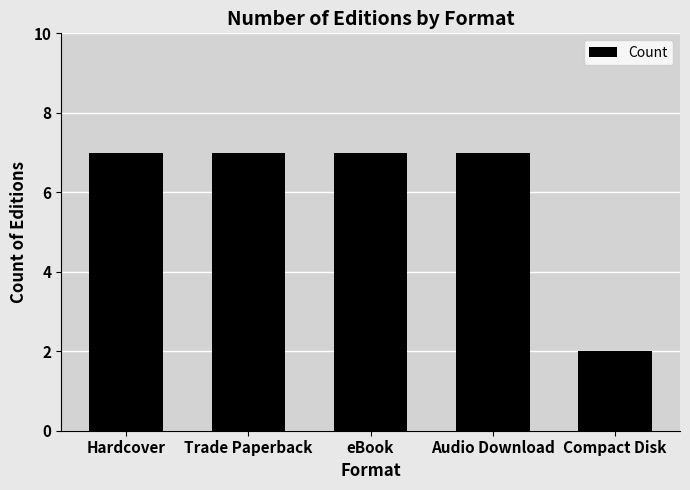

How many bars are there in total?

5